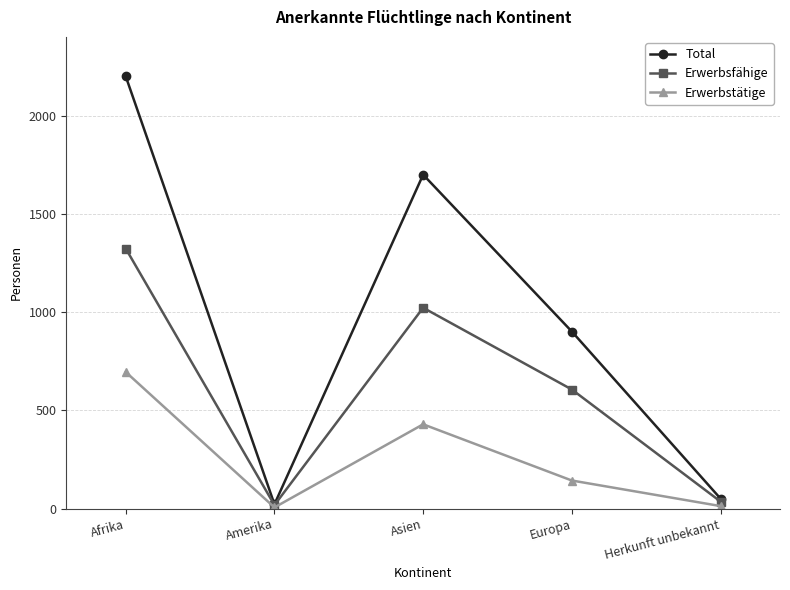

What is the value of the Total point at the 5th from the left?

51